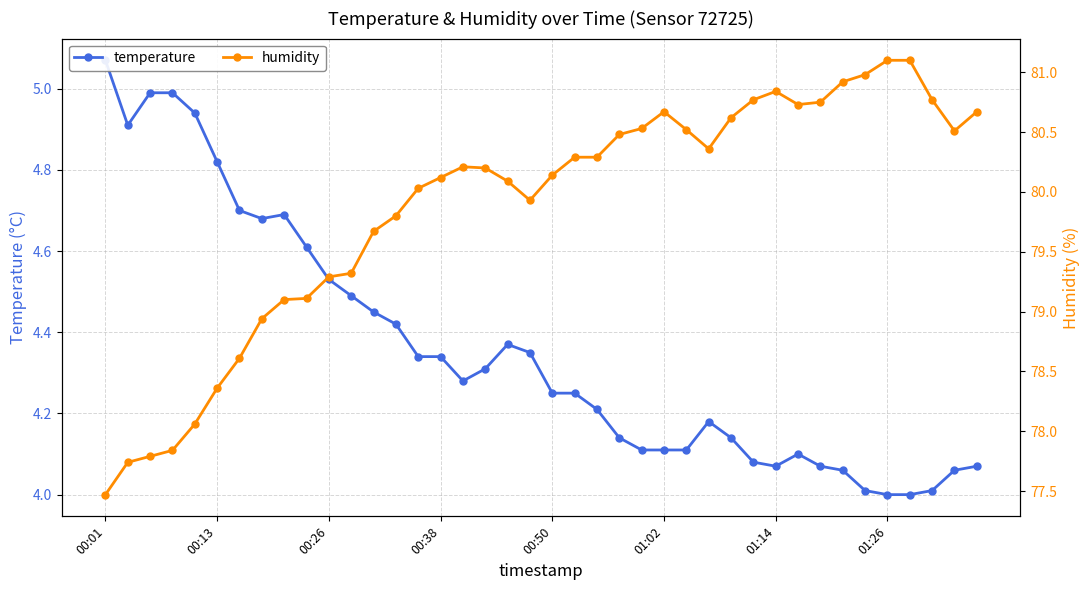

Reading left to right, extract all data points from this chart.

temperature: 5.1	4.9	5.0	5.0	4.9	4.8	4.7	4.7	4.7	4.6	4.5	4.5	4.5	4.4	4.3	4.3	4.3	4.3	4.4	4.3	4.2	4.2	4.2	4.1	4.1	4.1	4.1	4.2	4.1	4.1	4.1	4.1	4.1	4.1	4.0	4.0	4.0	4.0	4.1	4.1
humidity: 77.5	77.7	77.8	77.8	78.1	78.4	78.6	78.9	79.1	79.1	79.3	79.3	79.7	79.8	80.0	80.1	80.2	80.2	80.1	79.9	80.1	80.3	80.3	80.5	80.5	80.7	80.5	80.4	80.6	80.8	80.8	80.7	80.8	80.9	81.0	81.1	81.1	80.8	80.5	80.7